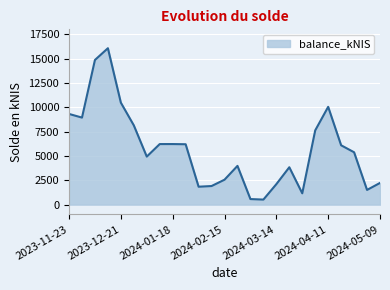

How many lines are shown in the chart?

1